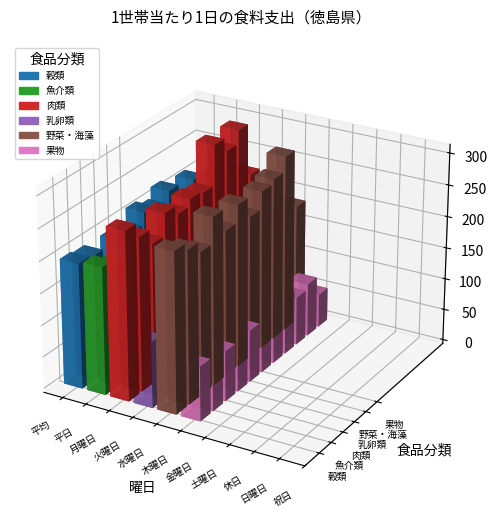

How many data points in 乳卵類 are less than 97?

5